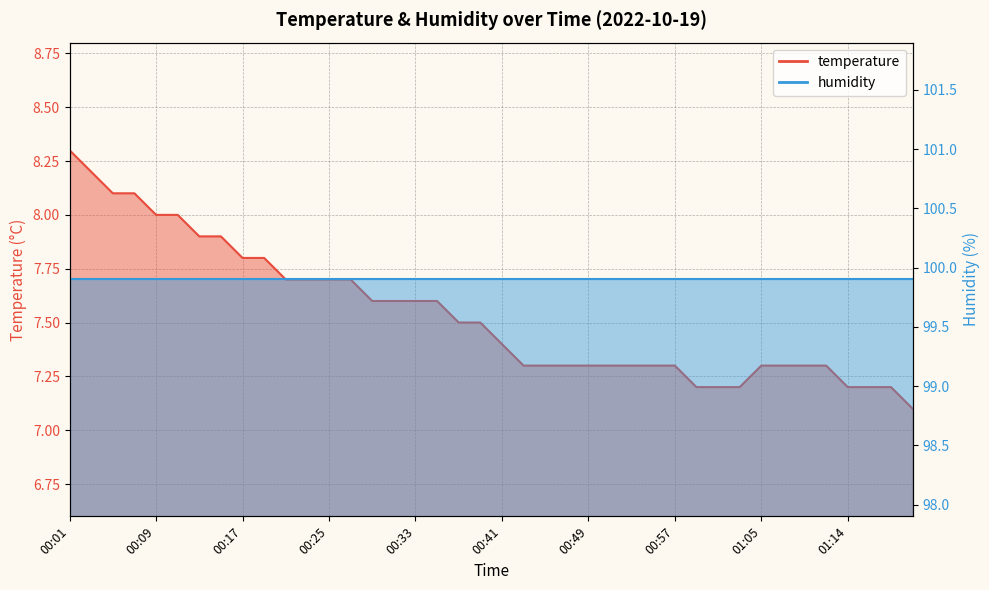

At which category does the chart reach its minimum across all series?

01:21